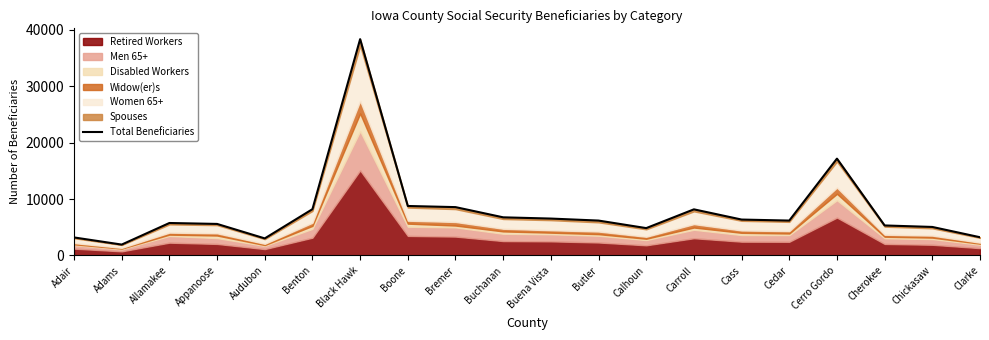

Which label corresponds to the largest value in the chart?

Black Hawk